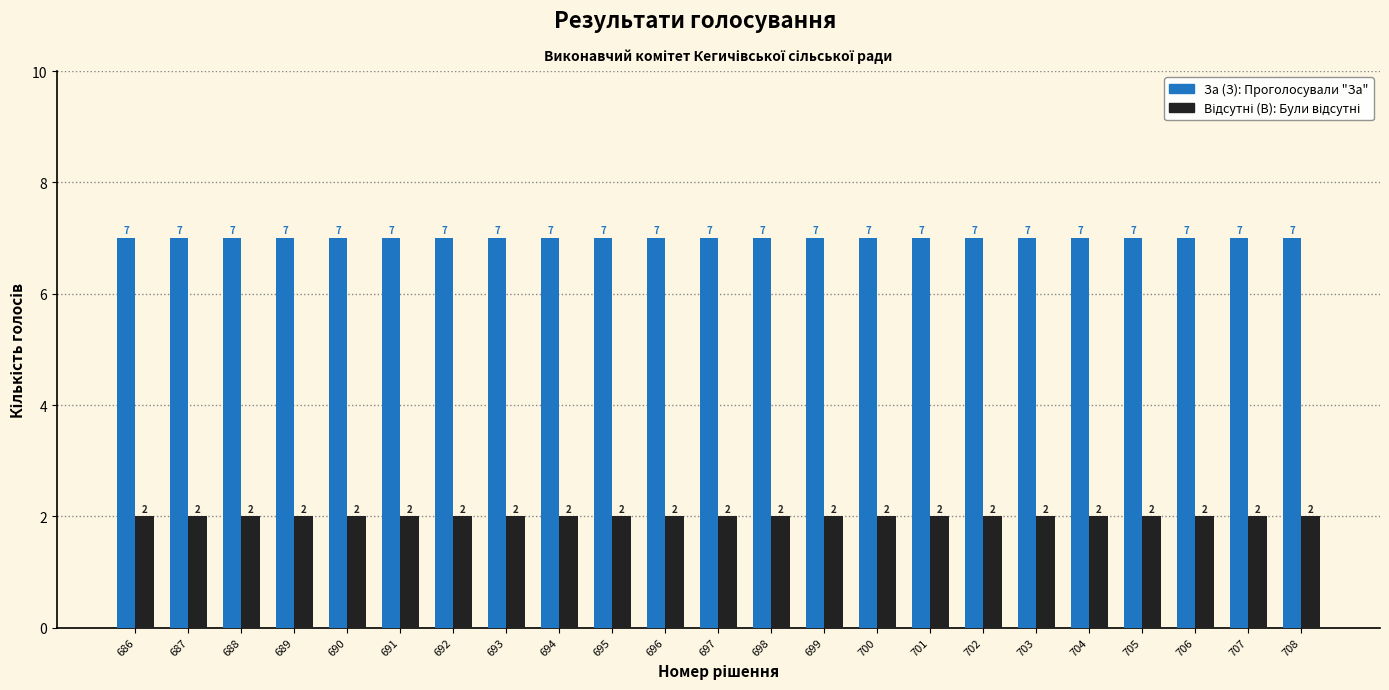

What is the total value across all series at 699?

9